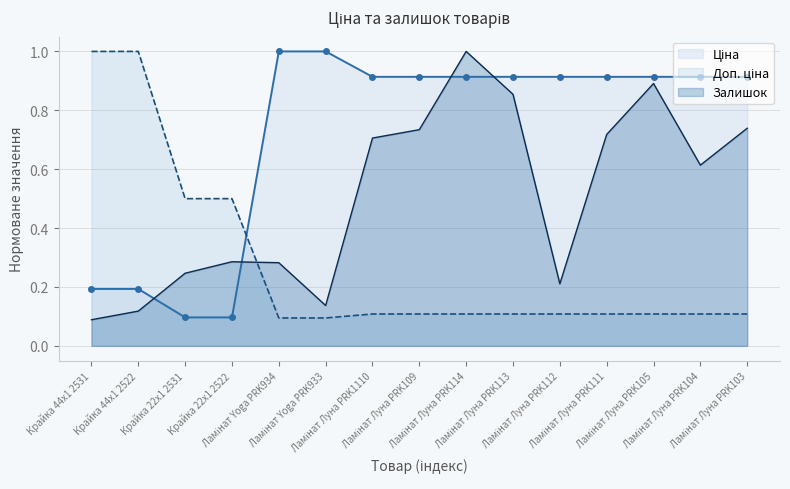

Is the value of Доп. ціна at Ламінат Луна PRK114 greater than the value of Ціна at Ламінат Yoga PRK933?

No